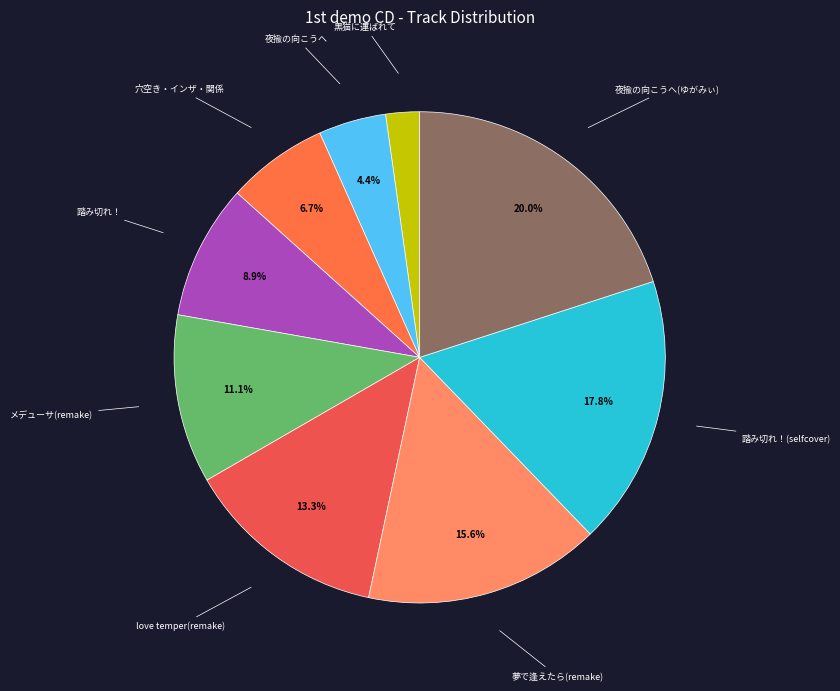

Which category has the biggest portion of the pie?

夜揄の向こうへ(ゆがみぃ)